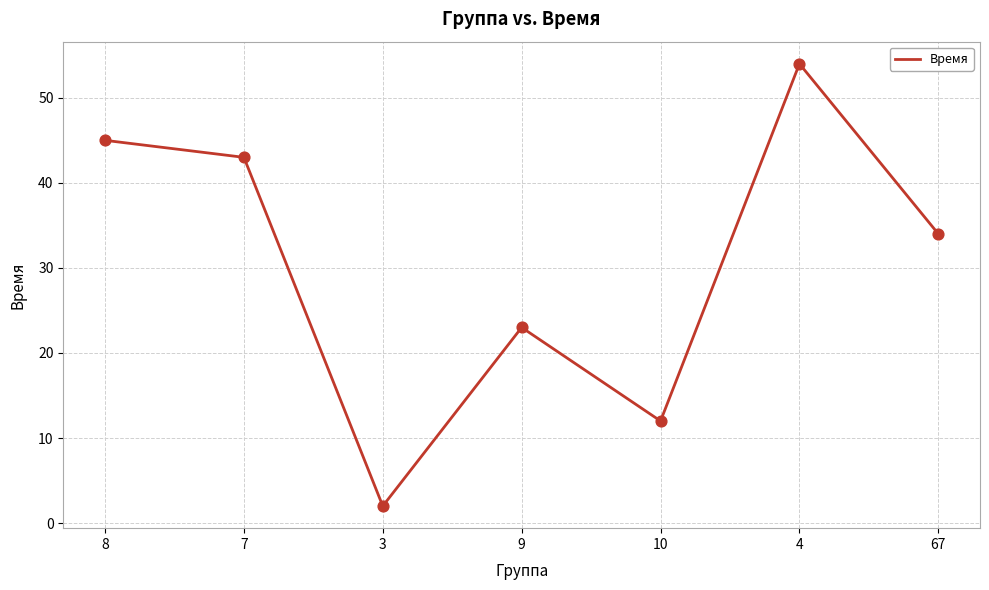

What is the change in value from 7 to 9?

-20